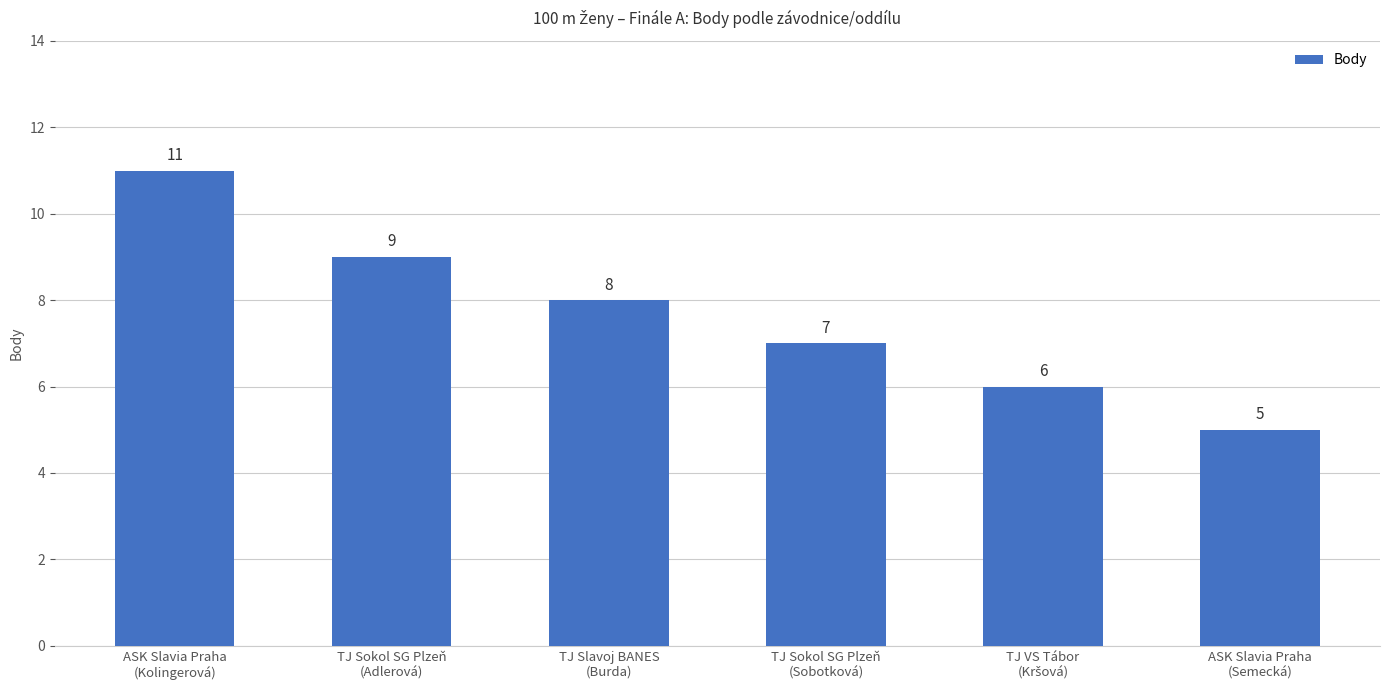

Count the values in the range 6 to 9.

4